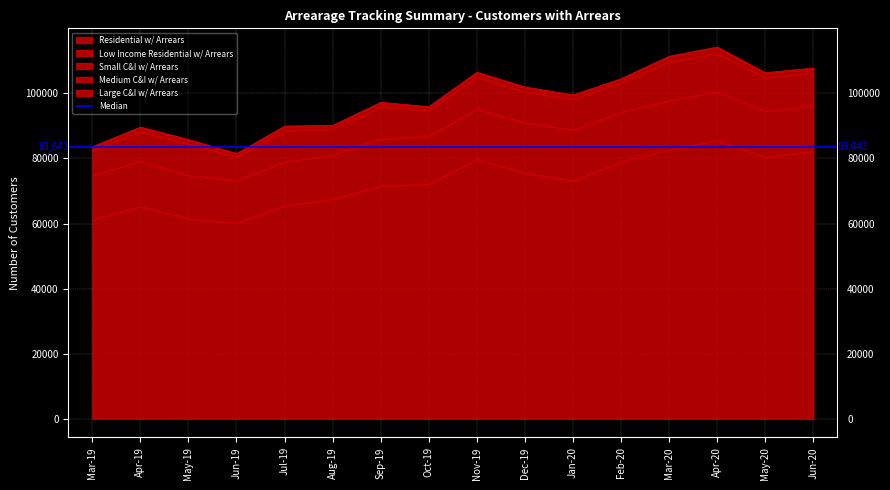

What is the sum of the Small C&I w/ Arrears values at May-20 and Sep-19?

20143